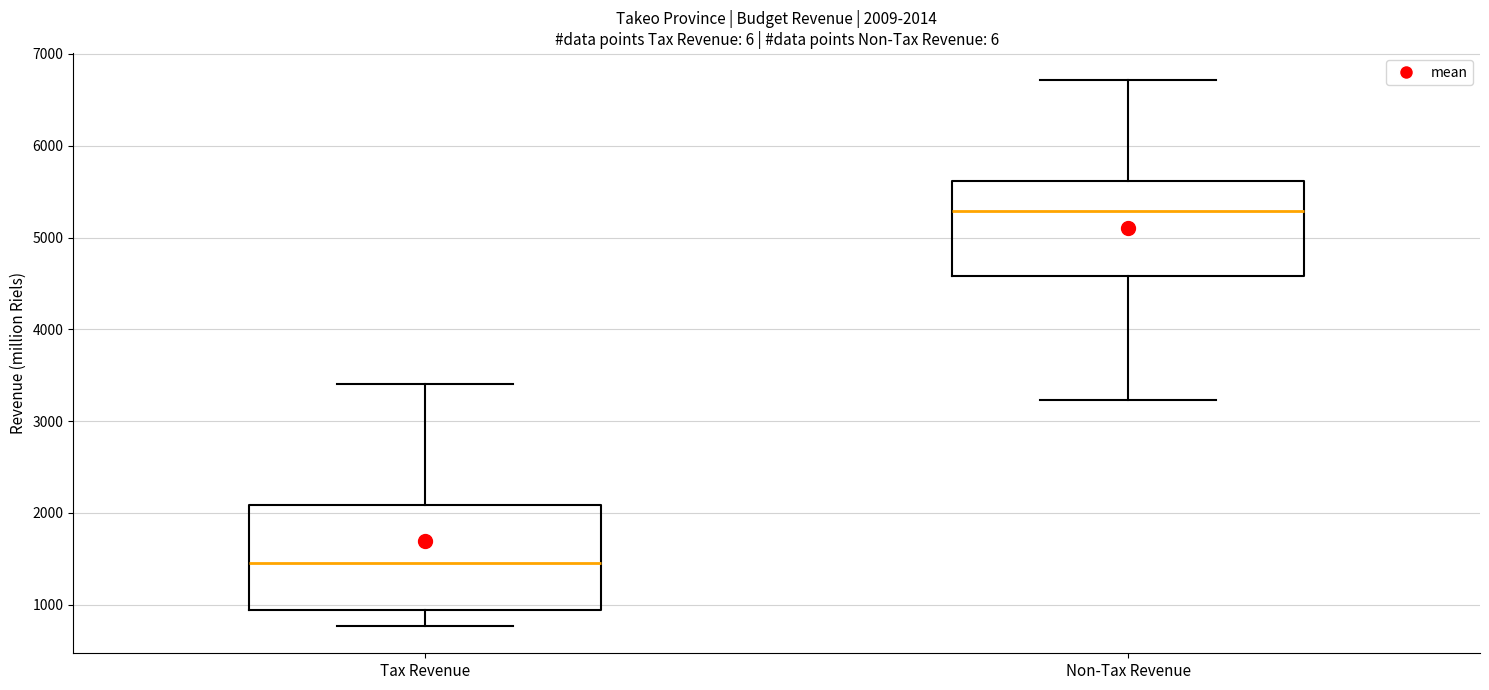

Which box is the tallest, from its lower edge to its upper edge?

Tax Revenue